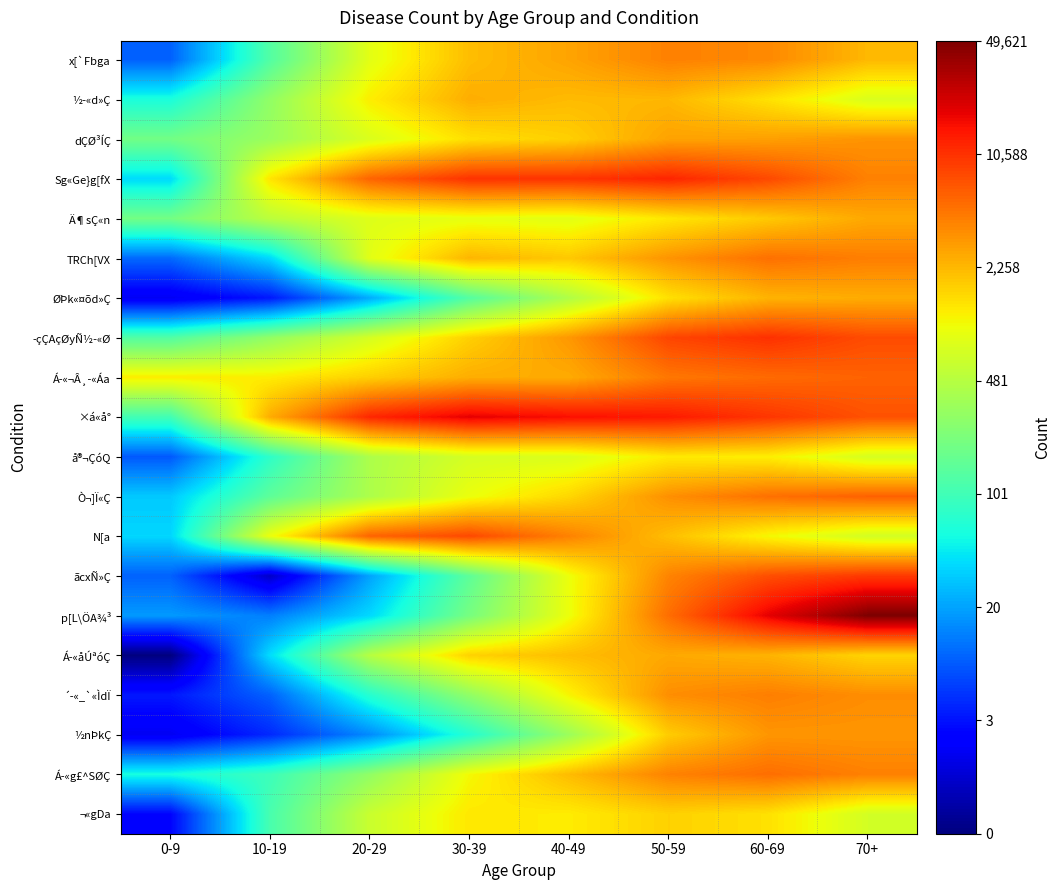

Which label corresponds to the largest value in the chart?

70+